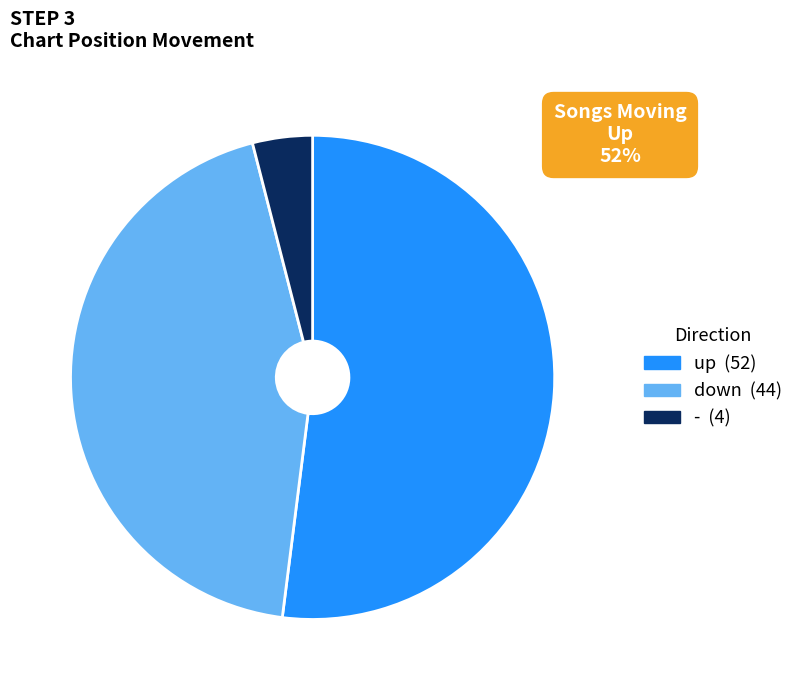

Which category accounts for the majority?

up